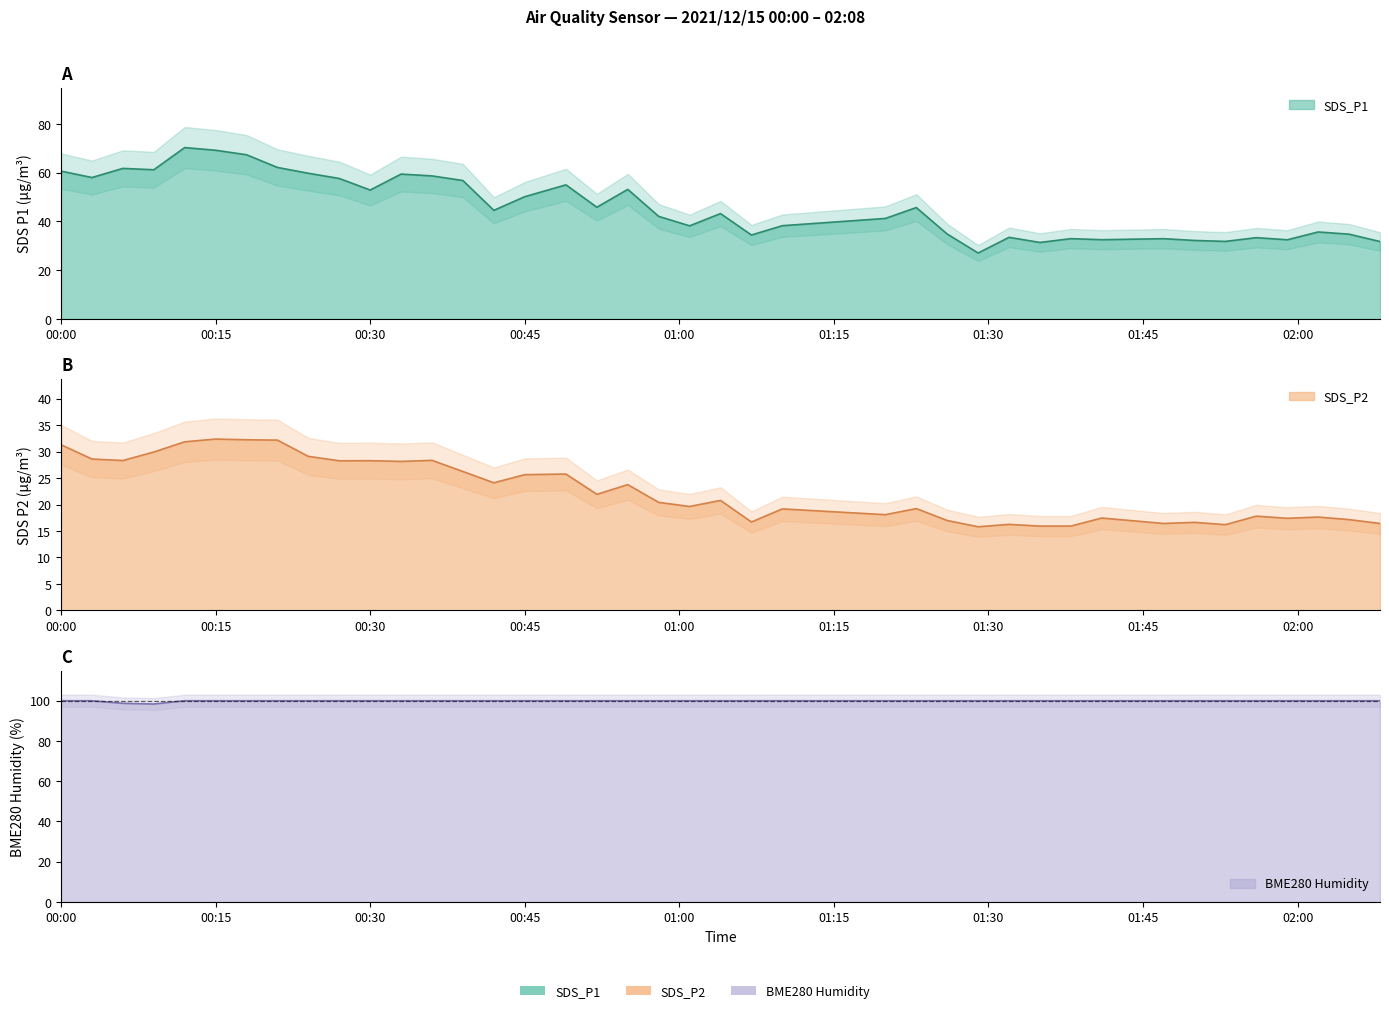

List the series in order of their overall mean, lowest first.

SDS_P2, SDS_P1, BME280_humidity